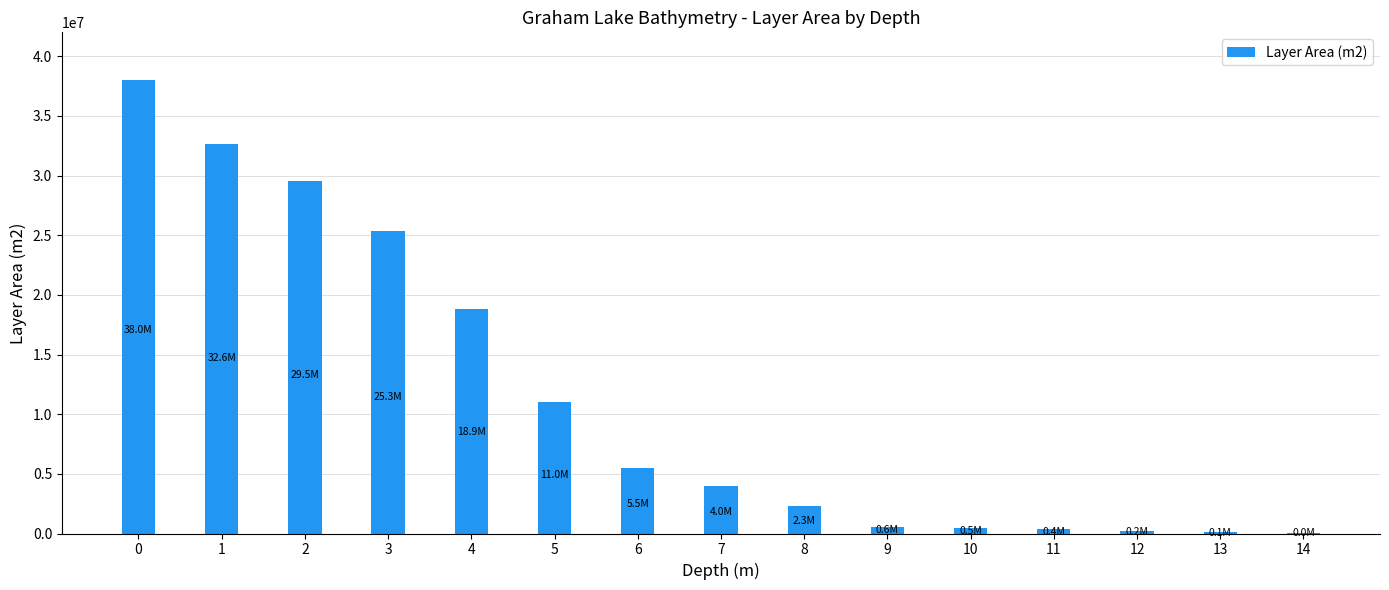

Is it true that the value at 2 is 29523042.3?

True